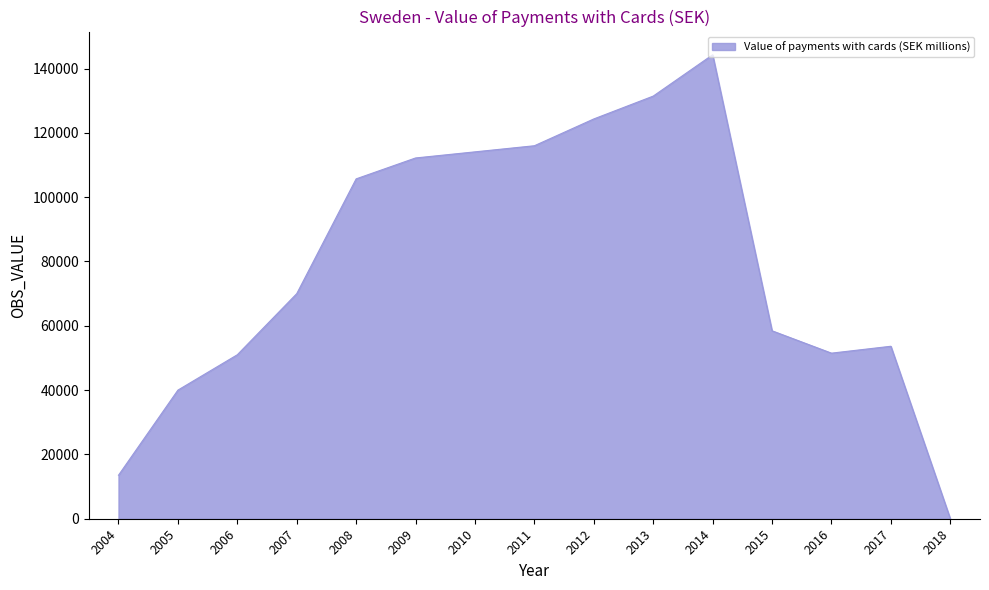

How many values are below 70000?

7